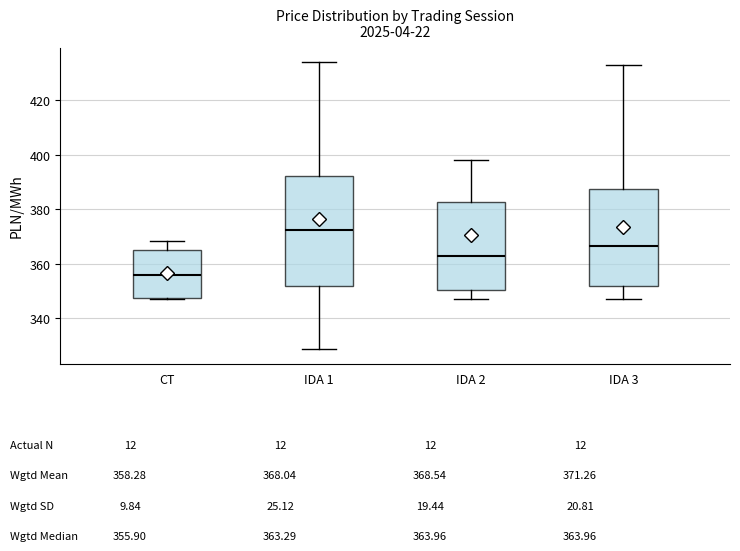

Which box's median line is the highest?

IDA 1